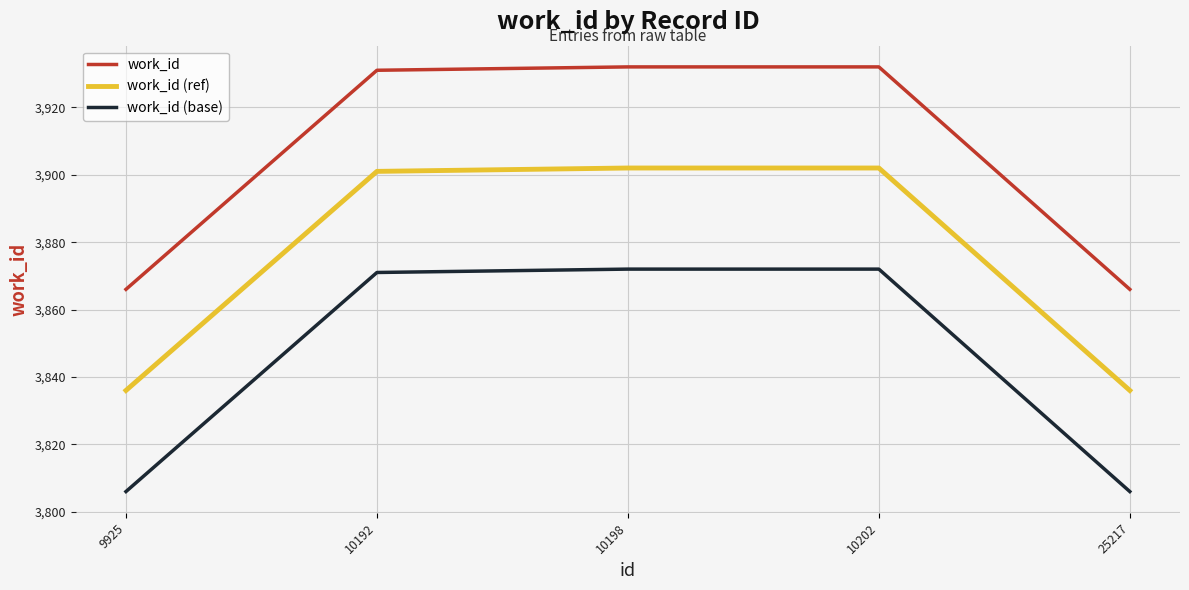

What are all the series names shown in the legend?

work_id, work_id (ref), work_id (base)